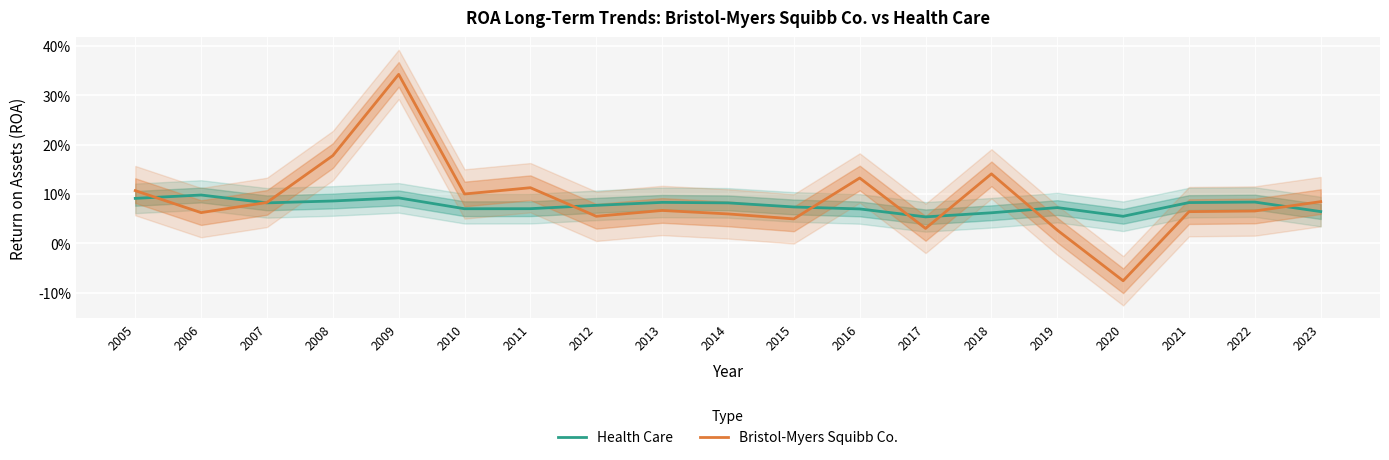

Where is Health Care nearest to the value 0?

2017